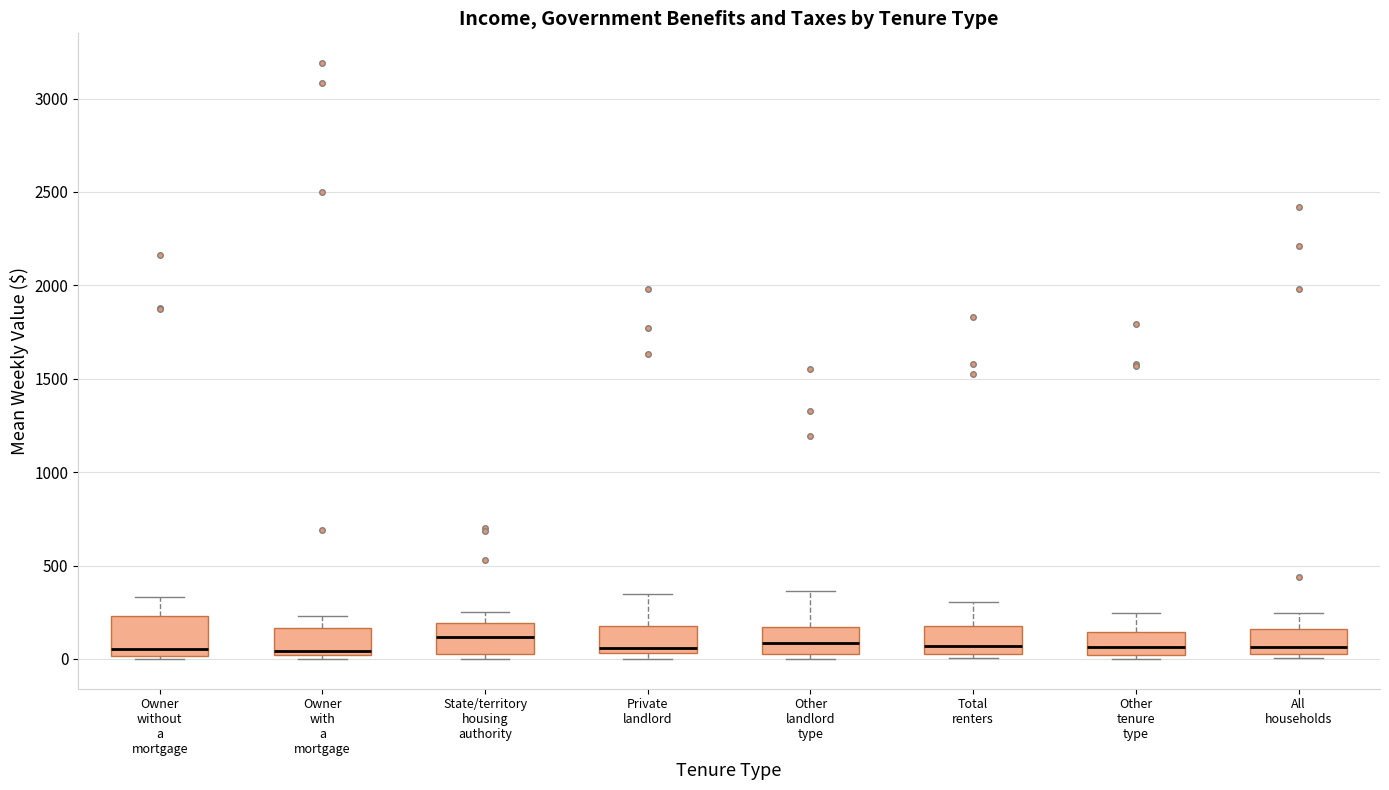

Reading left to right, read every box against the y-axis: the position of its median line, the range the box covers, and the ends of its whiskers. The values are not printed on the chart, so give them approximately, as read against the axis.

Owner without a mortgage: median 50, box 0 to 250, whiskers 0 to 350
Owner with a mortgage: median 50, box 0 to 150, whiskers 0 (just below the box's lower edge) to 250
State/territory housing authority: median 100, box 50 to 200, whiskers 0 to 250
Private landlord: median 50 (just above the box's lower edge), box 50 to 200, whiskers 0 to 350
Other landlord type: median 100, box 50 to 150, whiskers 0 to 350
Total renters: median 50 (just above the box's lower edge), box 50 to 150, whiskers 0 to 300
Other tenure type: median 50, box 0 to 150, whiskers 0 (just below the box's lower edge) to 250
All households: median 50 (just above the box's lower edge), box 50 to 150, whiskers 0 to 250